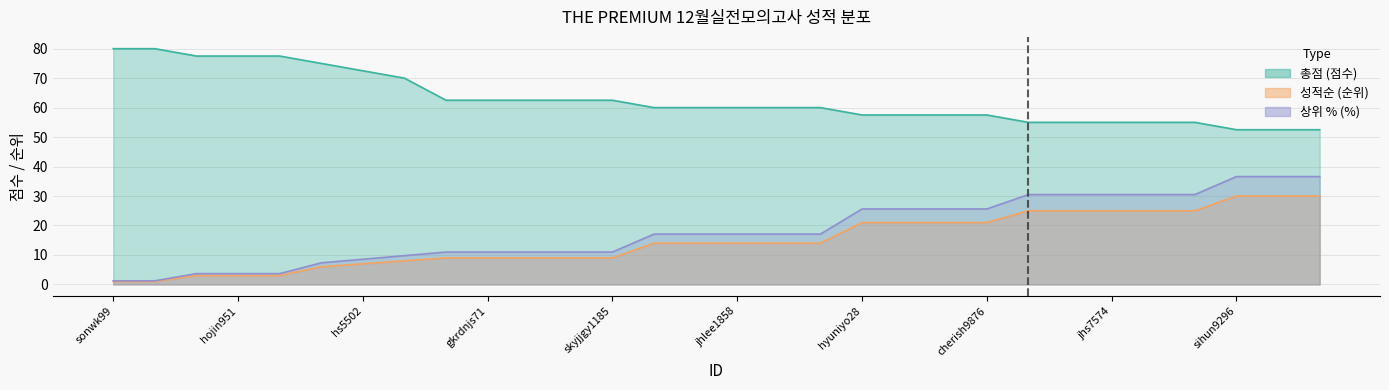

Count the number of categories in the chart.

30